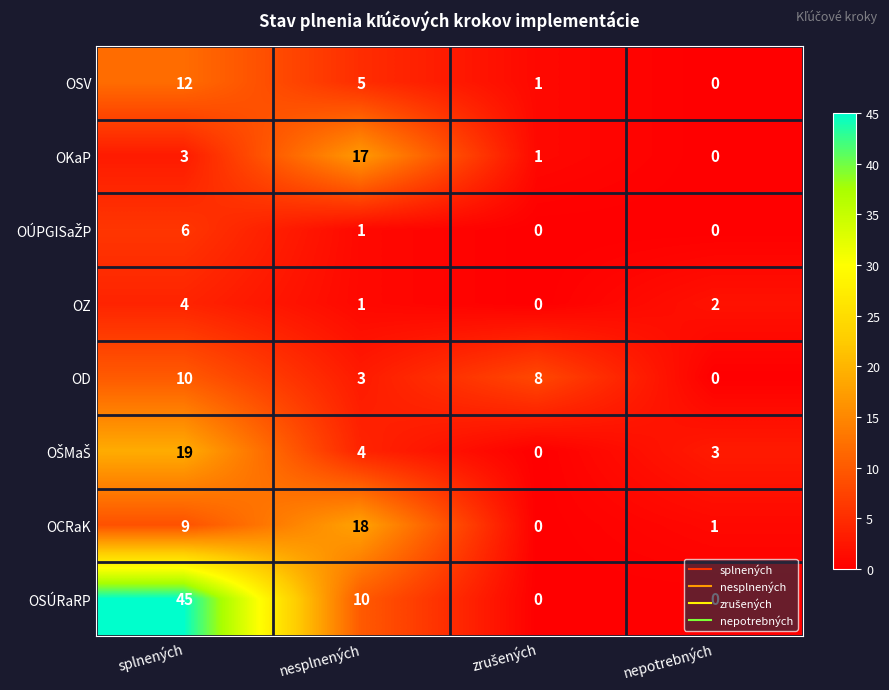

What is the difference between the highest and lowest values at nesplnených?

17